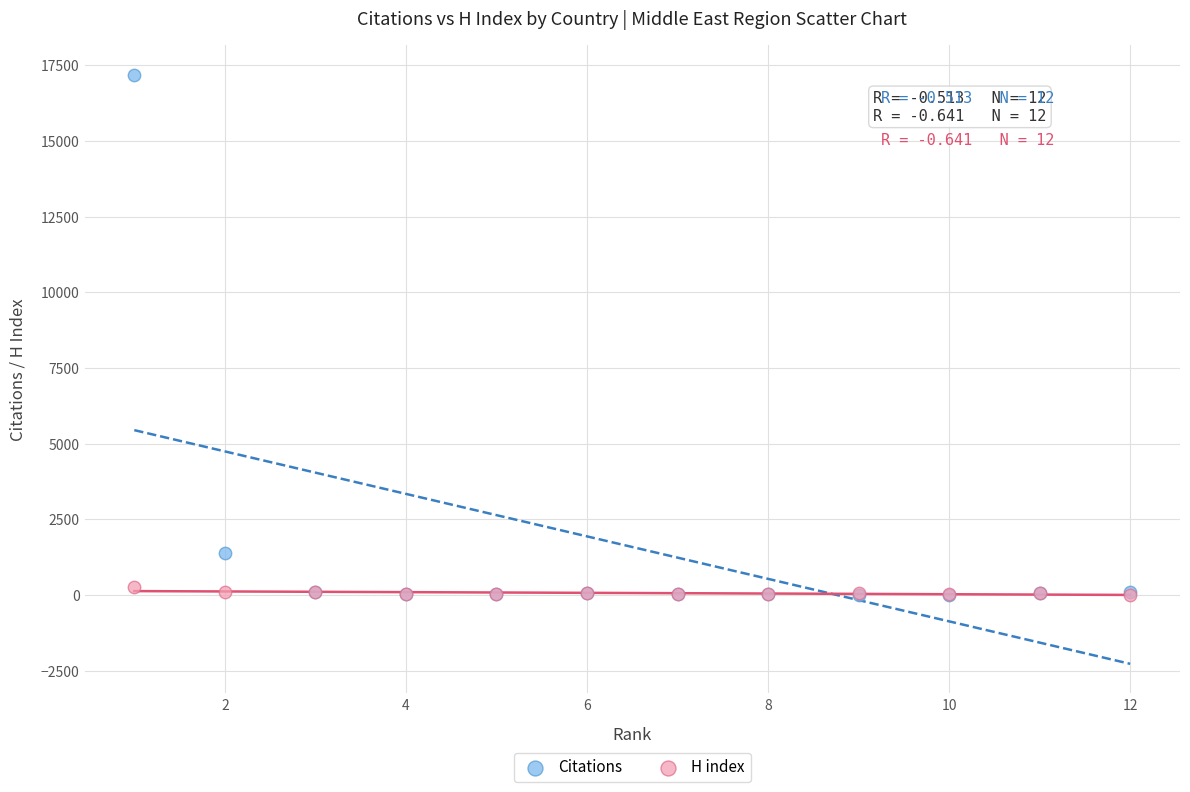

Which series contains the highest Y value?

Citations